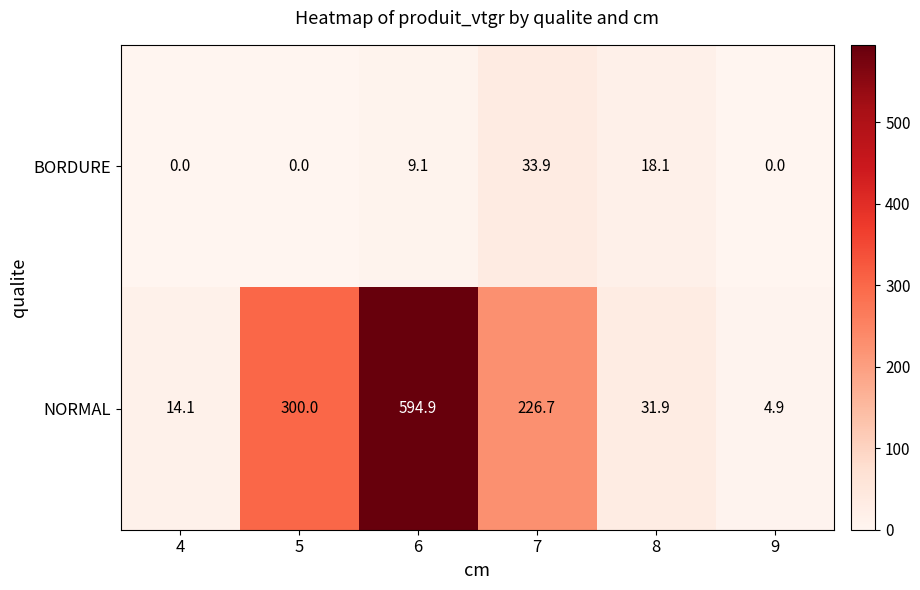

At 8, list the series in order from smallest to largest.

BORDURE, NORMAL